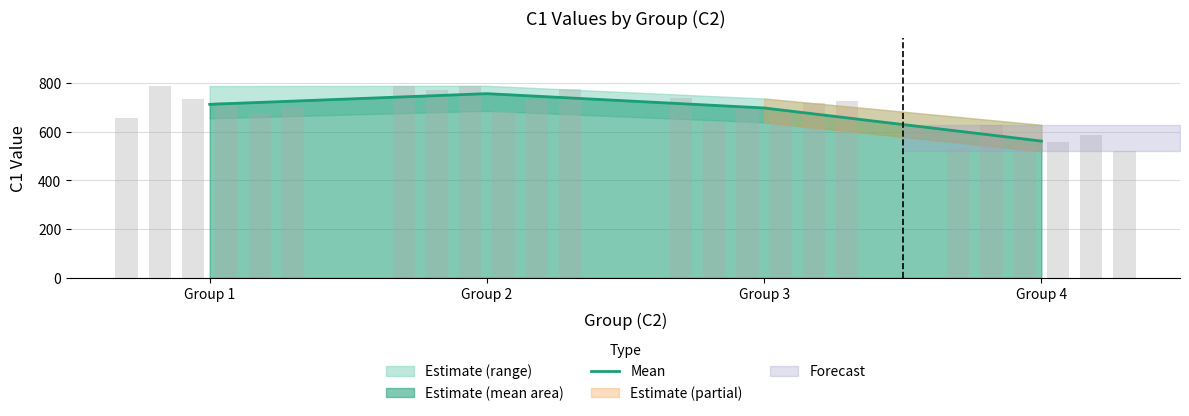

Reading right to left, what are all the values shown in this chart?

562.0	698.1	756.9	713.0